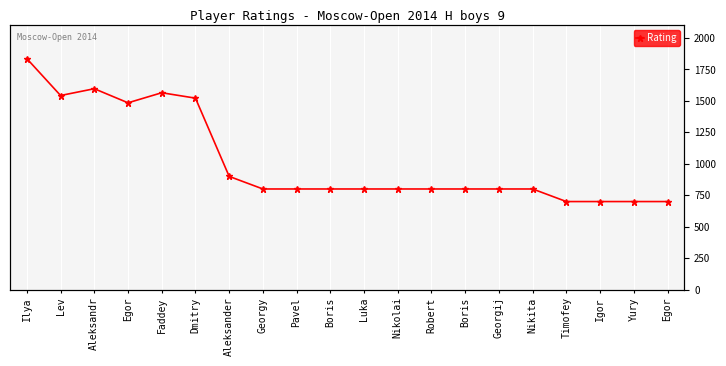

How many data points are above 800?

7